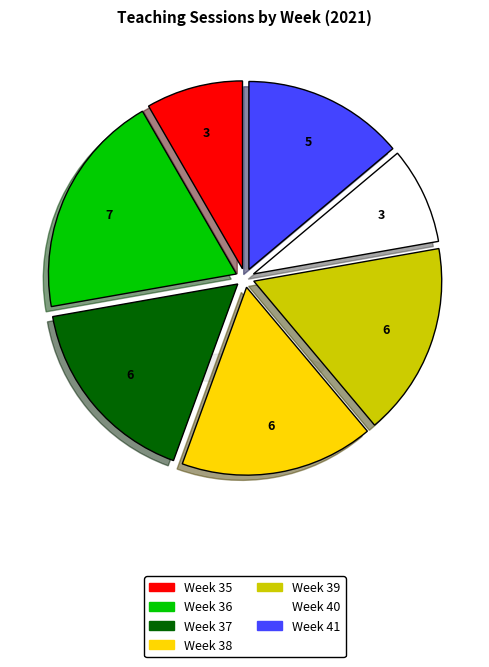

To the nearest percent, what is the difference between the largest and smallest slice percentages?

11%